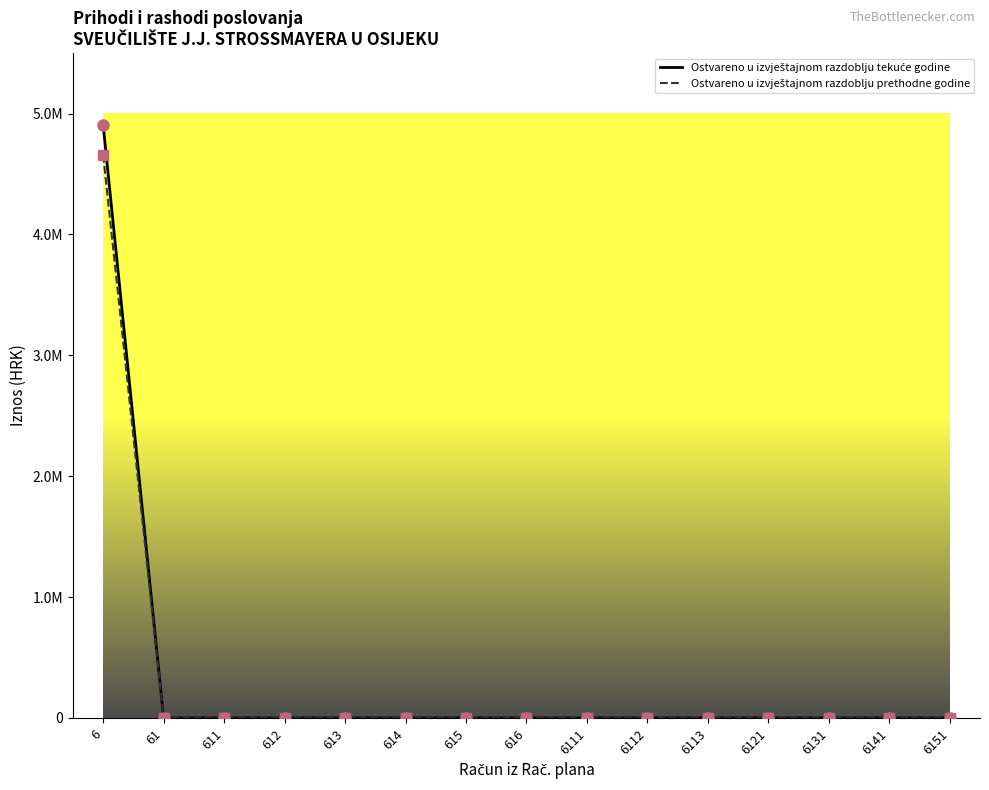

True or false: Ostvareno u izvještajnom razdoblju prethodne godine and Ostvareno u izvještajnom razdoblju tekuće godine intersect in this chart.

False